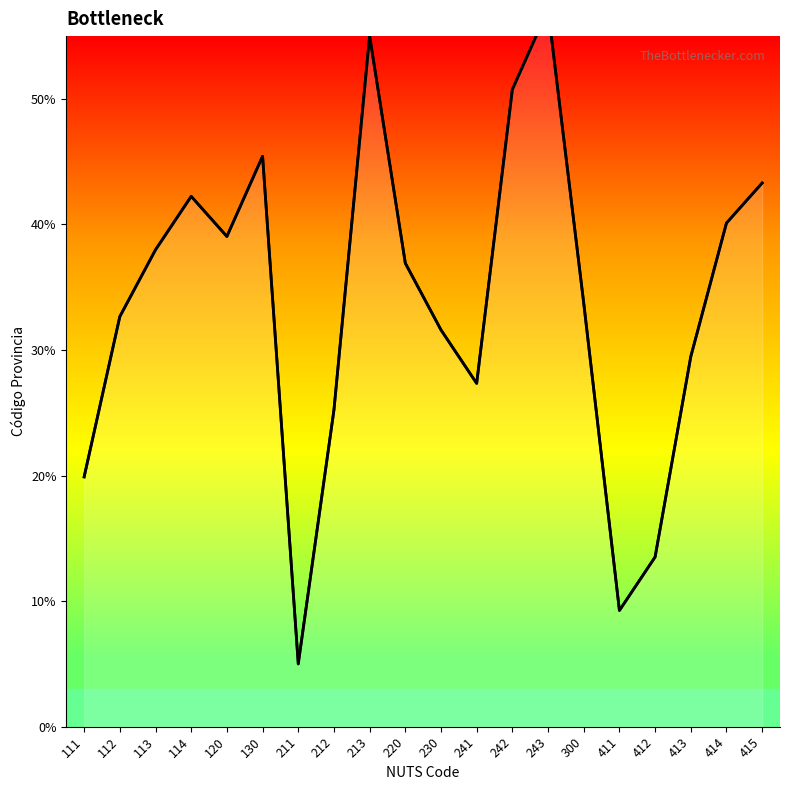

Reading left to right, extract all data points from this chart.

19.9	32.7	38.0	42.2	39.0	45.4	5.0	25.2	55.0	36.9	31.6	27.3	50.7	57.1	33.7	9.3	13.5	29.5	40.1	43.3